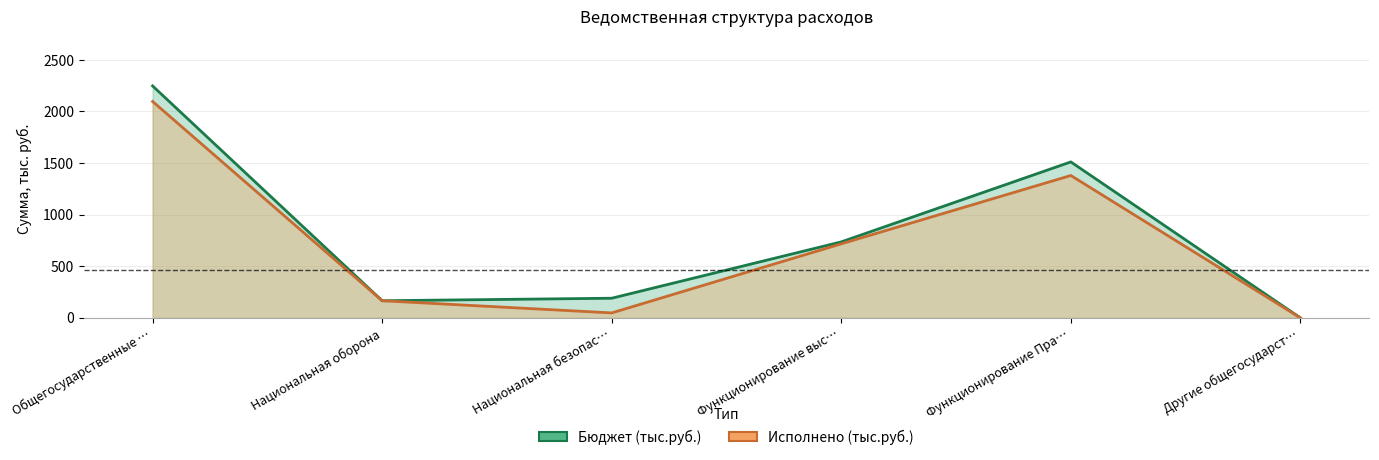

What is the sum of all Исполнено (тыс.руб.) values?

4408.2